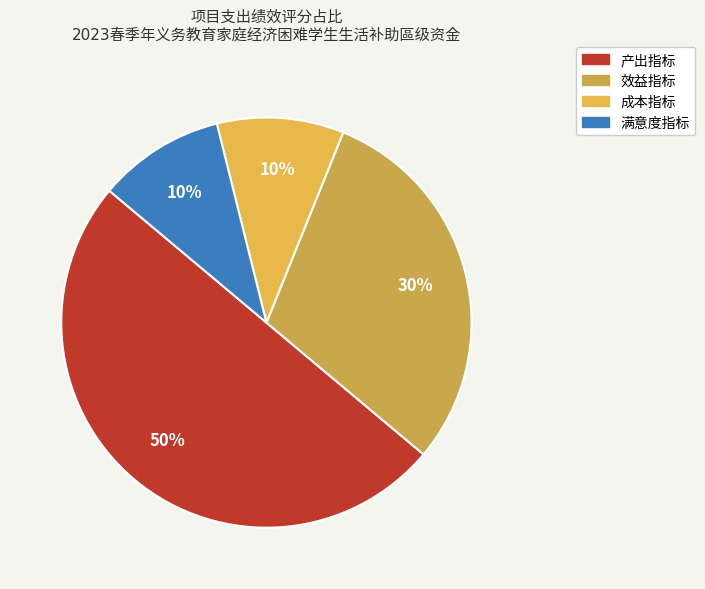

To the nearest percent, what is the difference between the 产出指标 and 效益指标 slice percentages?

20%